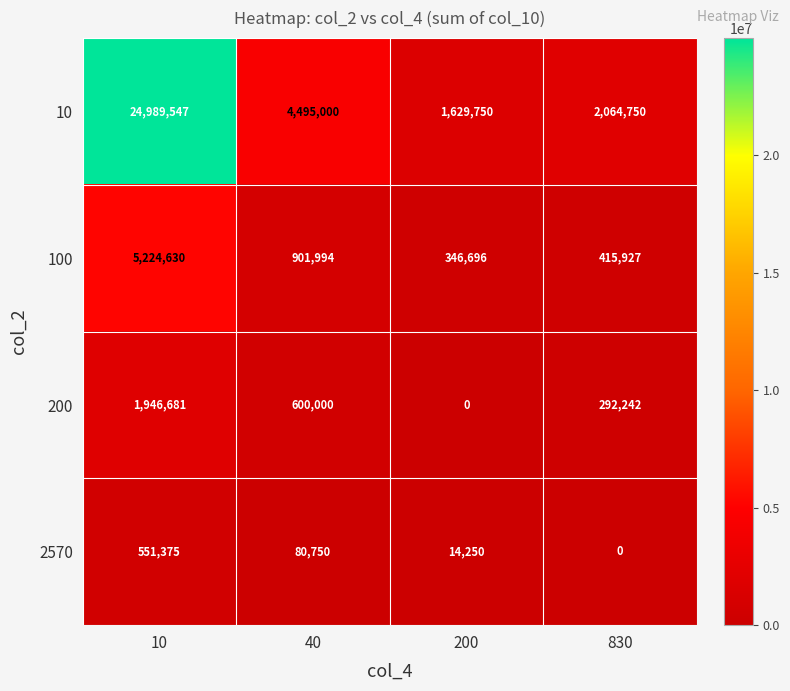

What is the spread (max minus min) of values at 200?

1629750